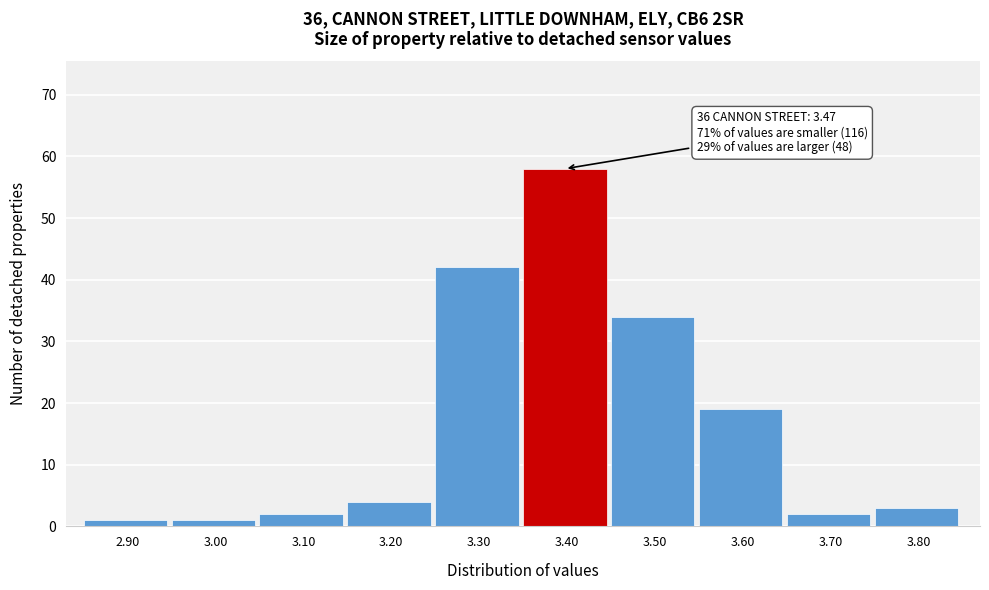

Reading left to right, what are all the values shown in this chart?

2.90=1	3.00=1	3.10=2	3.20=4	3.30=42	3.40=58	3.50=34	3.60=19	3.70=2	3.80=3